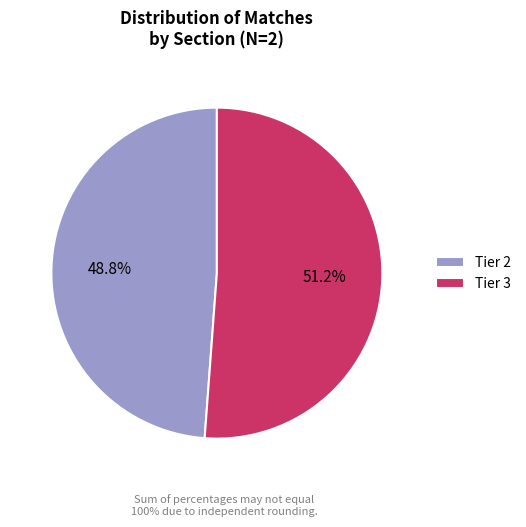

What percentage do Tier 2 and Tier 3 together represent?

100.0%